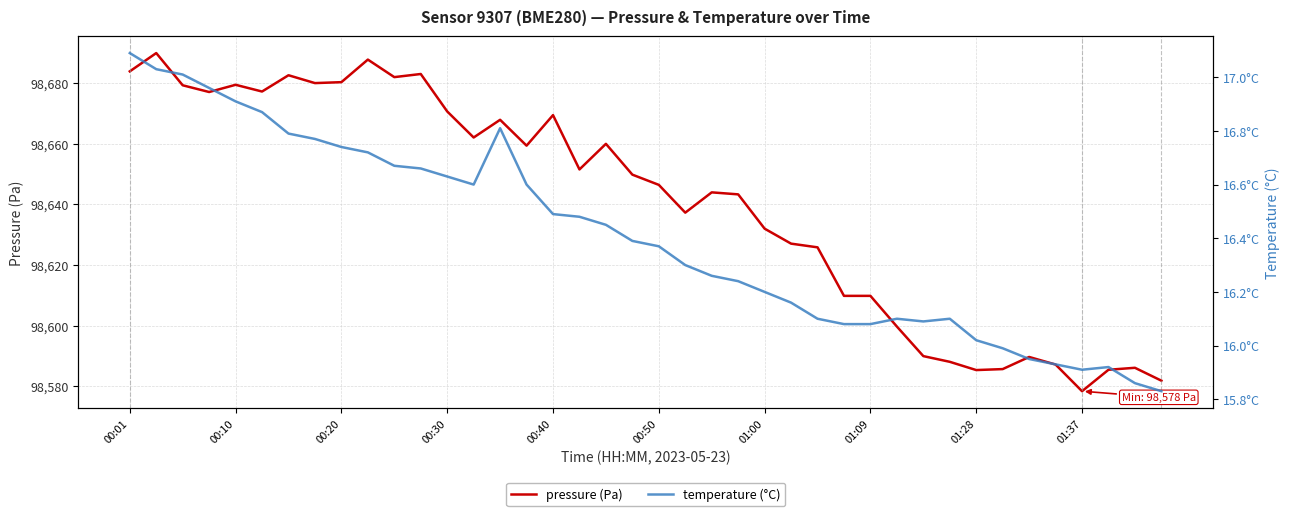

Is the value of pressure at 29 greater than the value of temperature at 10?

Yes